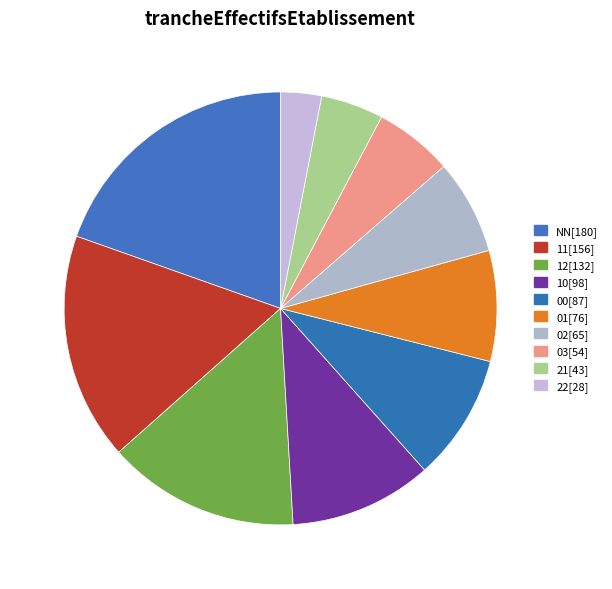

Is there a majority slice in this chart?

No